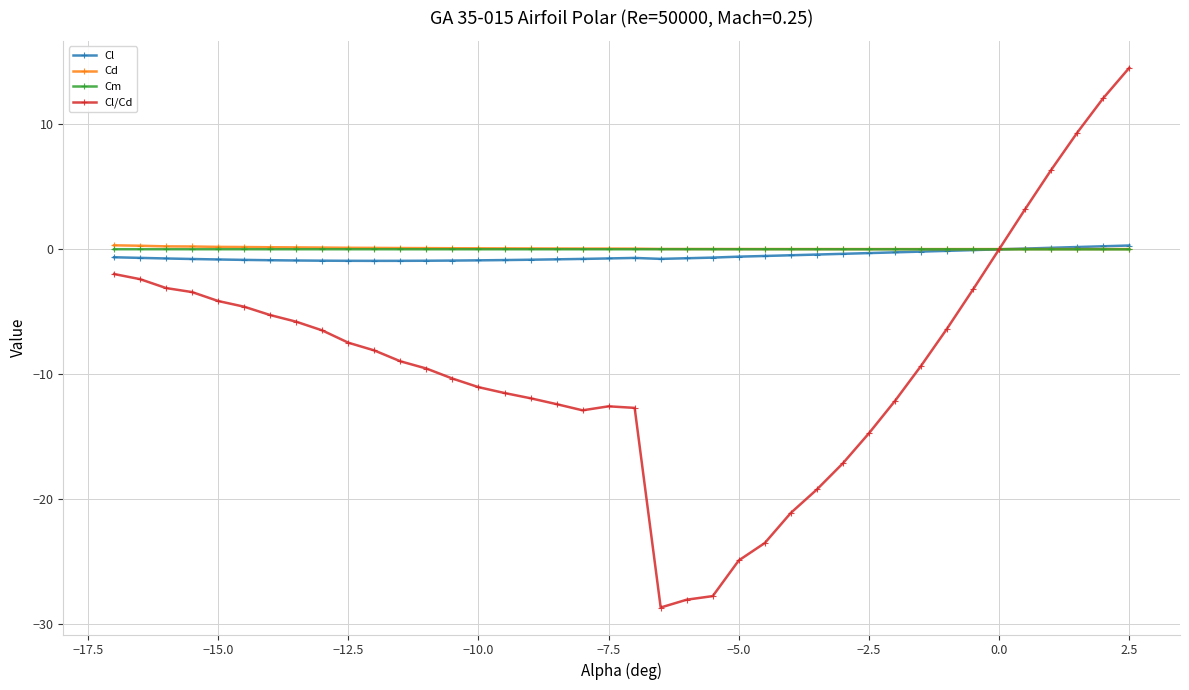

Which series has the widest spread of values?

Cl/Cd